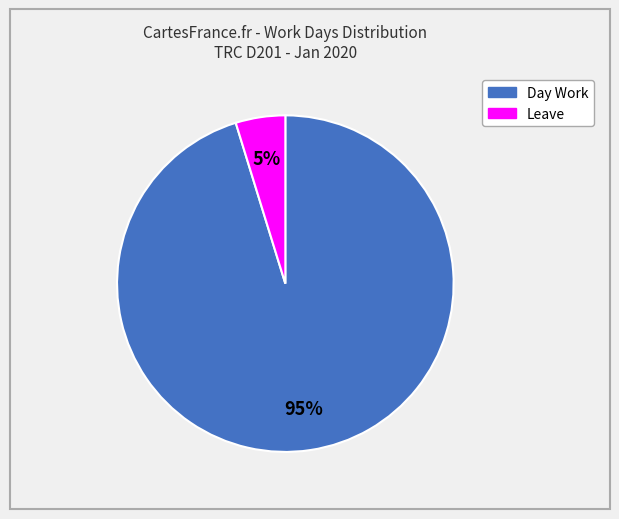

Between Leave and Day Work, which is larger?

Day Work